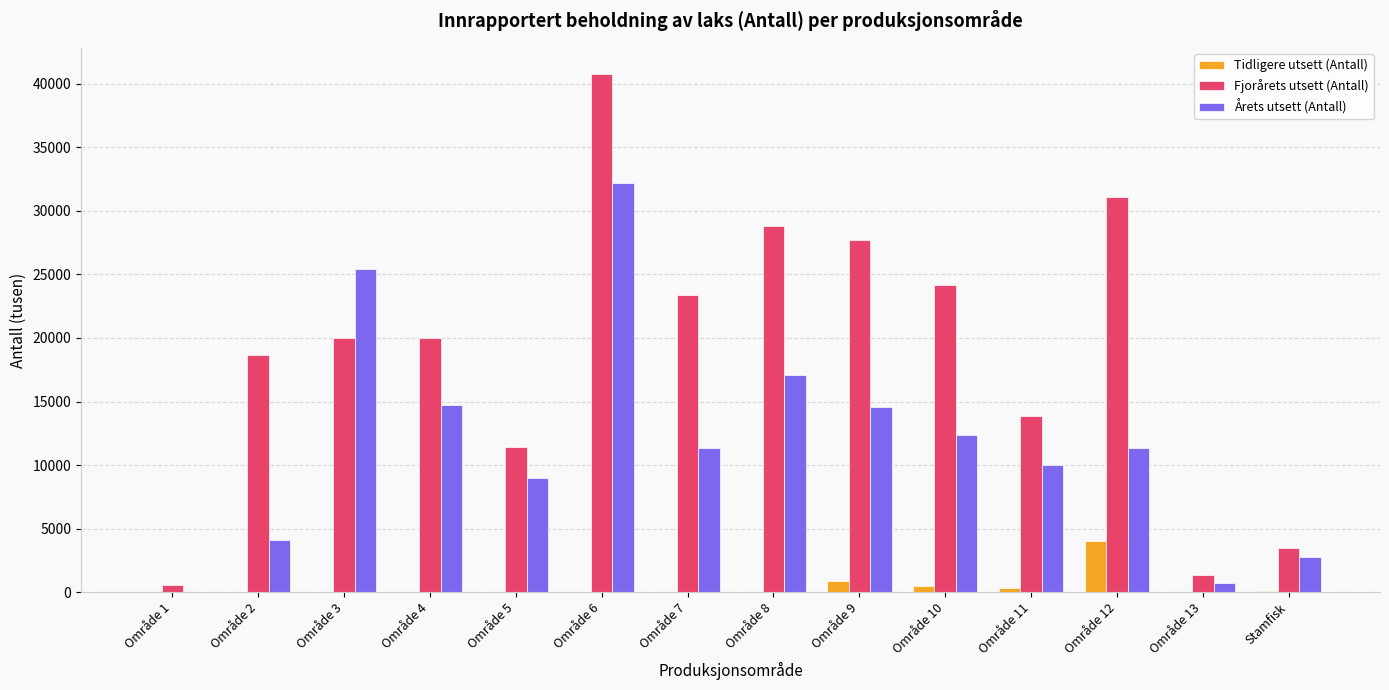

How many positive values does the Årets utsett (Antall) series have?

13